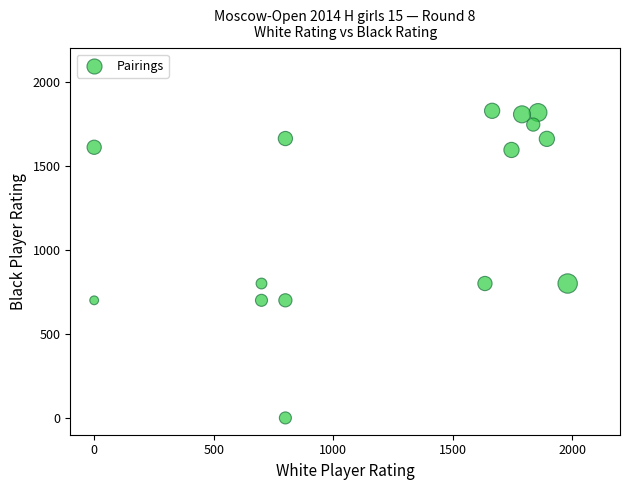

What is the range of X values (max minus min)?

1981